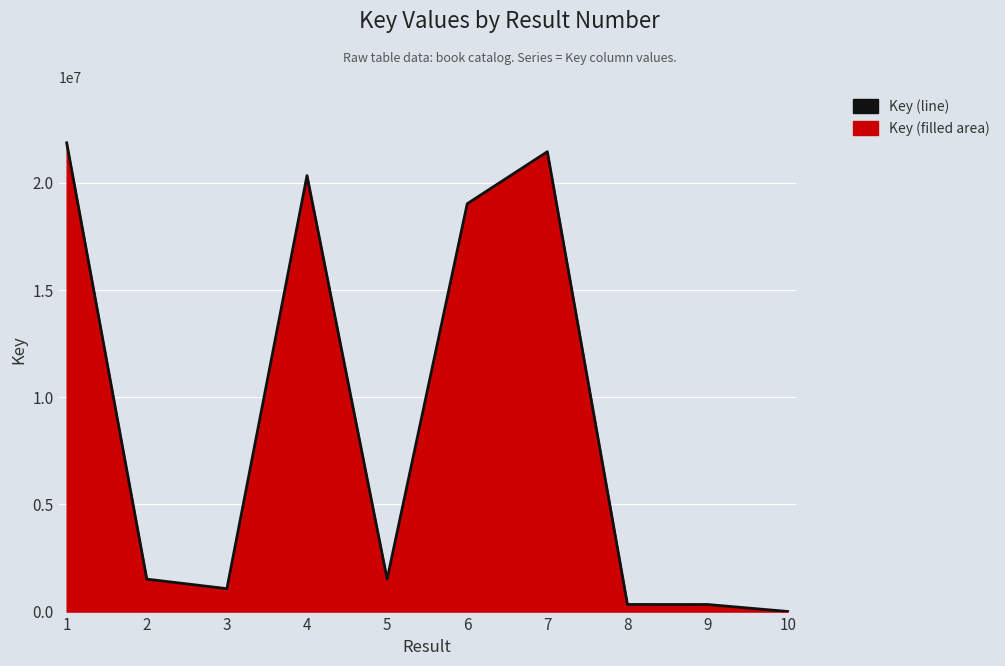

What is the minimum value shown in the chart?

5735